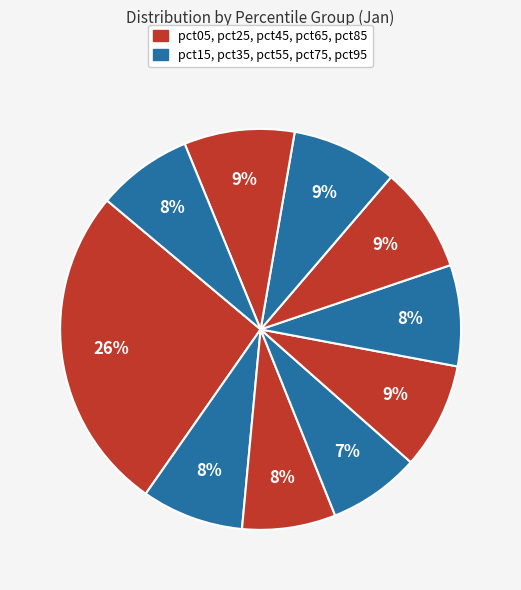

Count the number of slices in the pie.

10